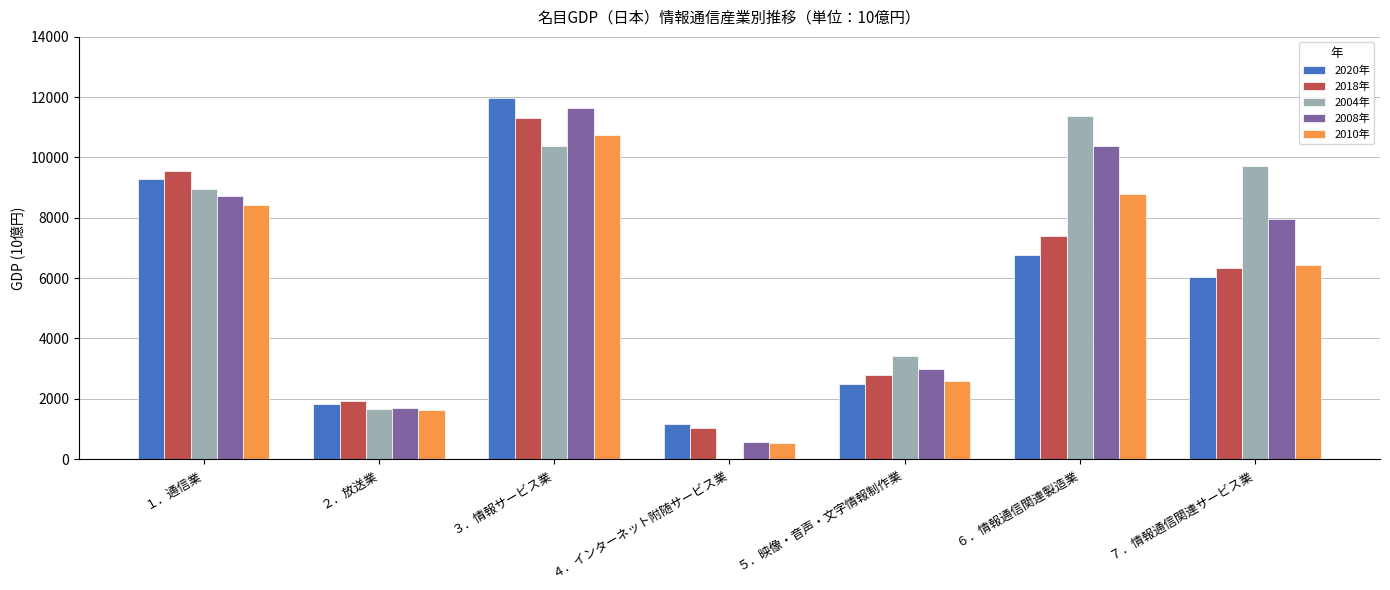

What is the sum of the 2018年 values at ３．情報サービス業 and ４．インターネット附随サービス業?

12335.9